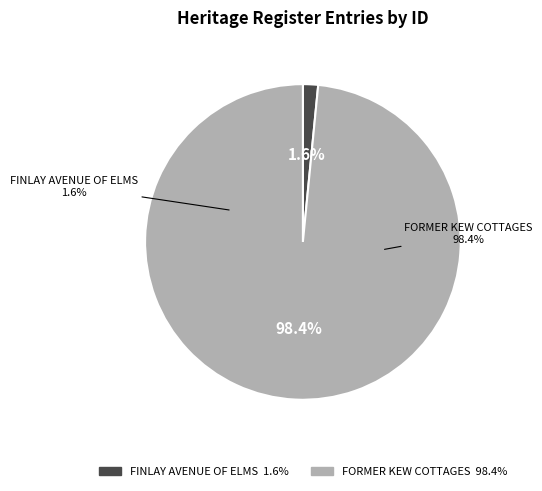

Which category has the smallest portion of the pie?

FINLAY AVENUE OF ELMS